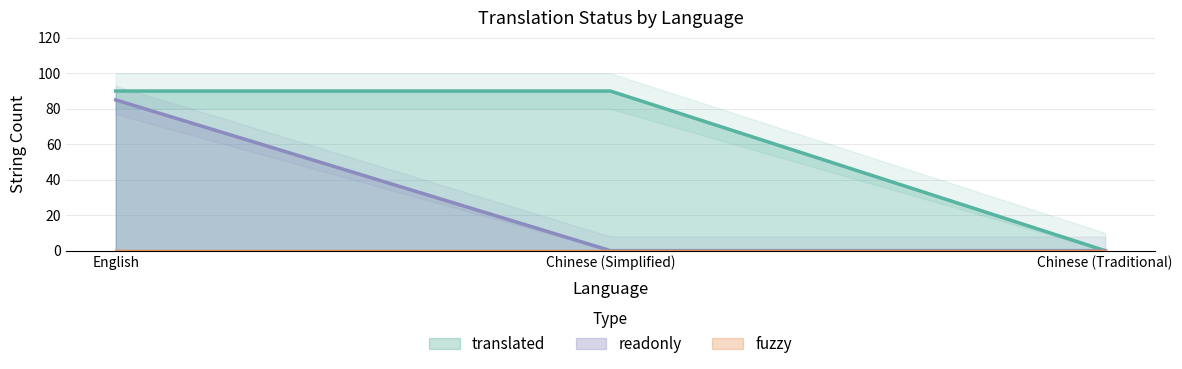

Does the chart have visible grid lines?

Yes